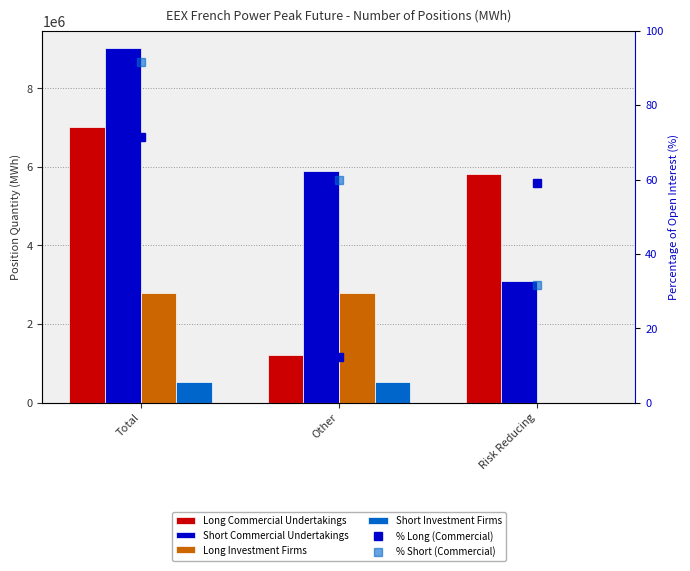

How many values in the Long Investment Firms series are below 2794884?

1